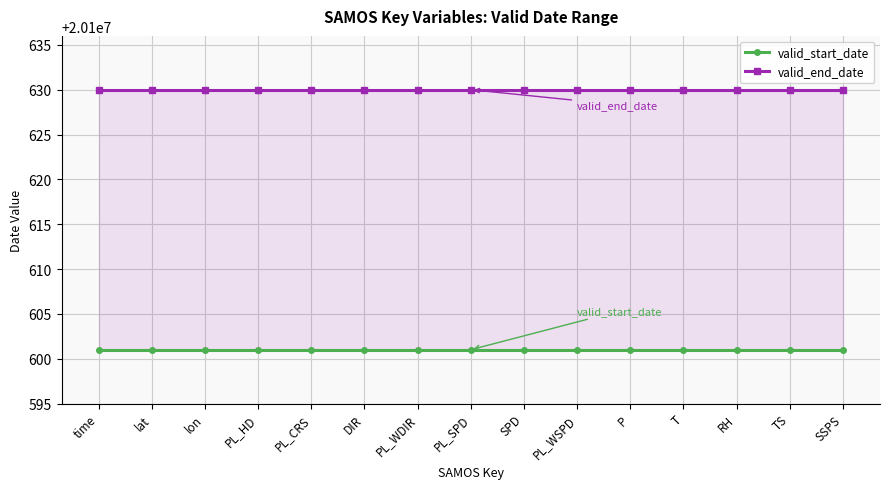

Which series has the largest range (max minus min)?

valid_start_date